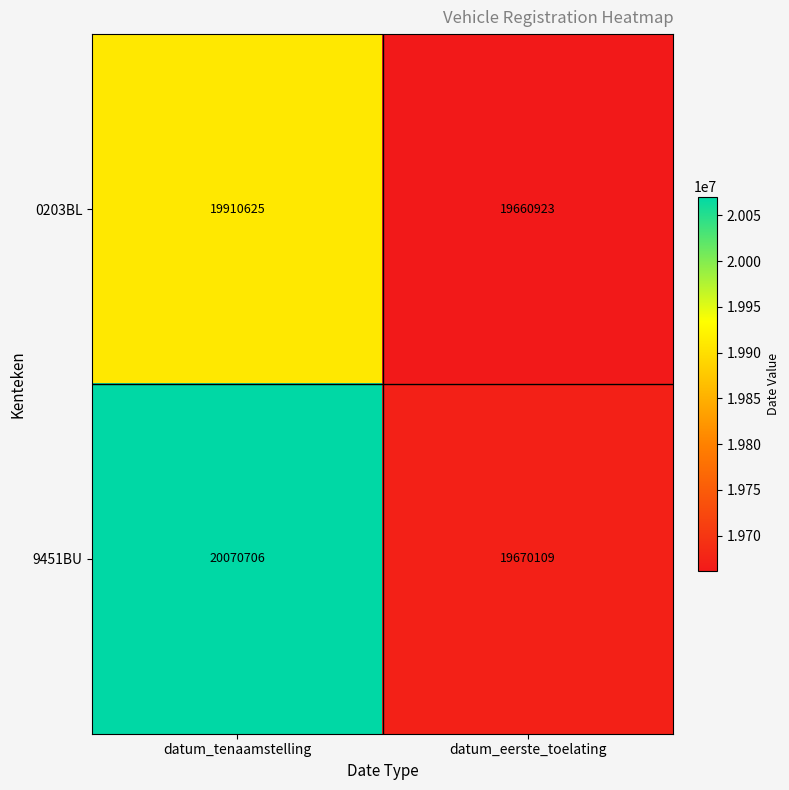

What is the minimum value for 9451BU?

19670109